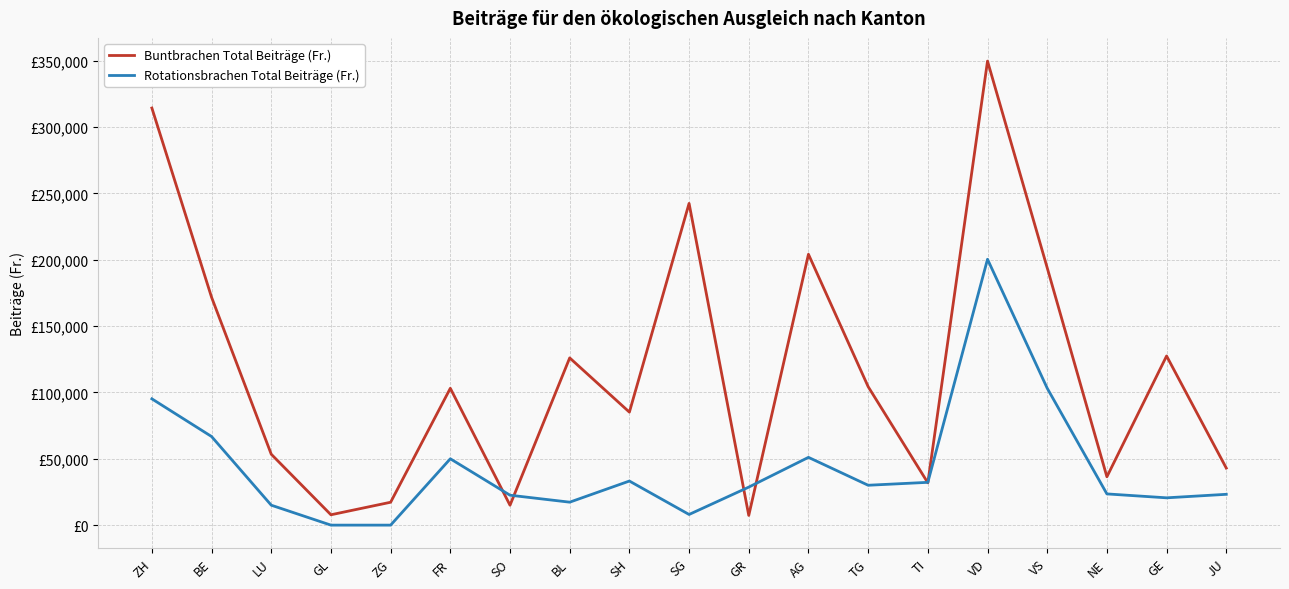

Is it true that Buntbrachen Total Beiträge (Fr.) equals 12288 at TI?

False